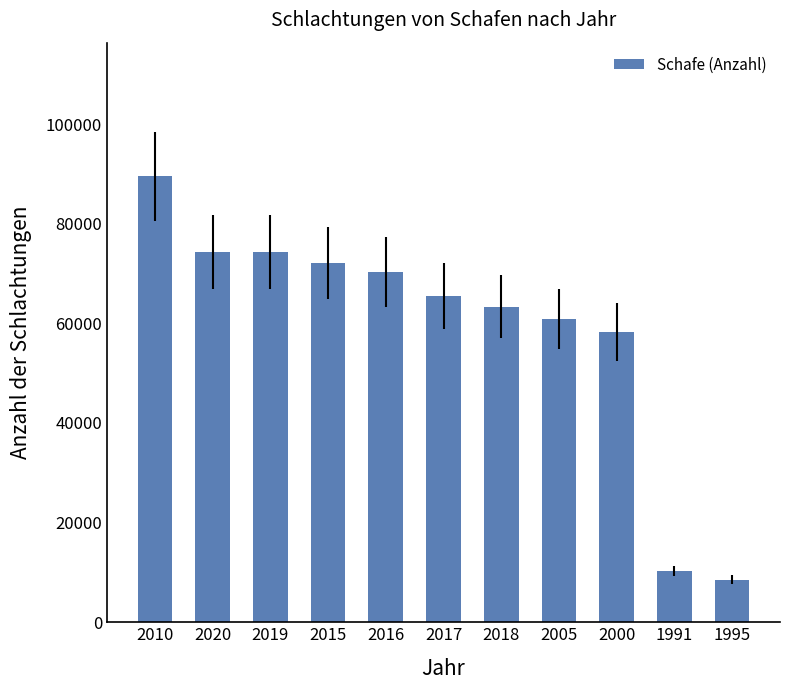

Read the value at 2018, to the nearest 50.

63350